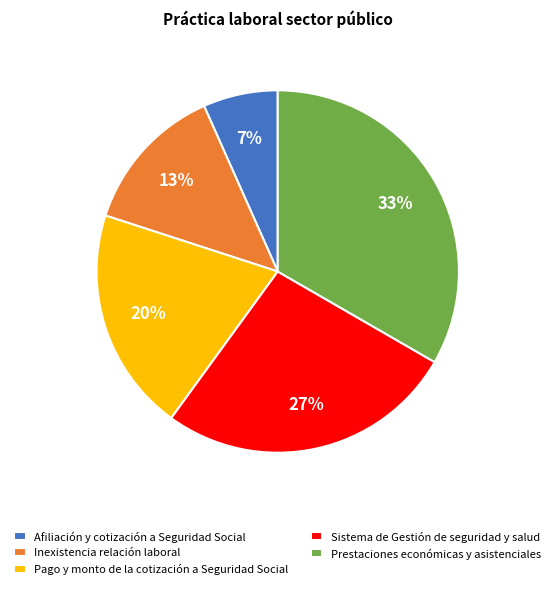

To the nearest percent, what is the average slice percentage?

20%